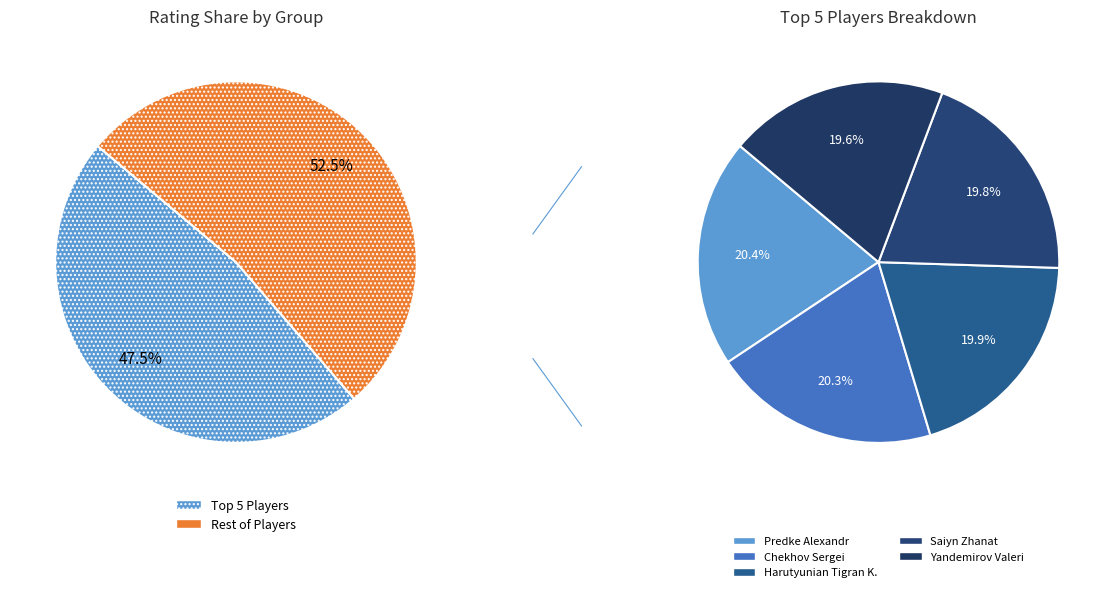

What portion of the pie excludes Chekhov Sergei?

90.4%